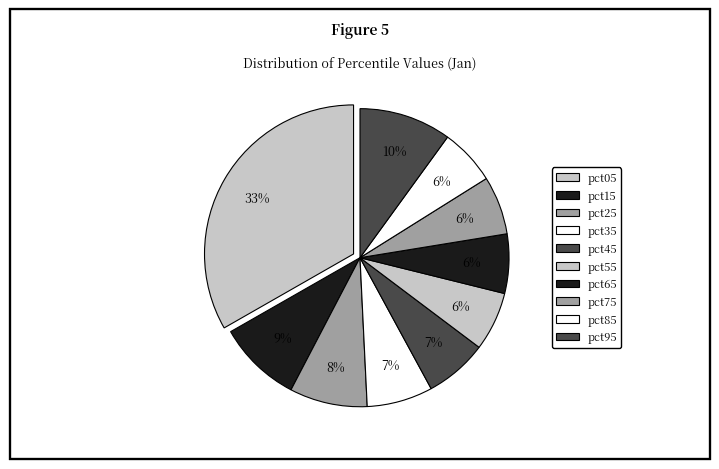

How many segments does this pie chart have?

10